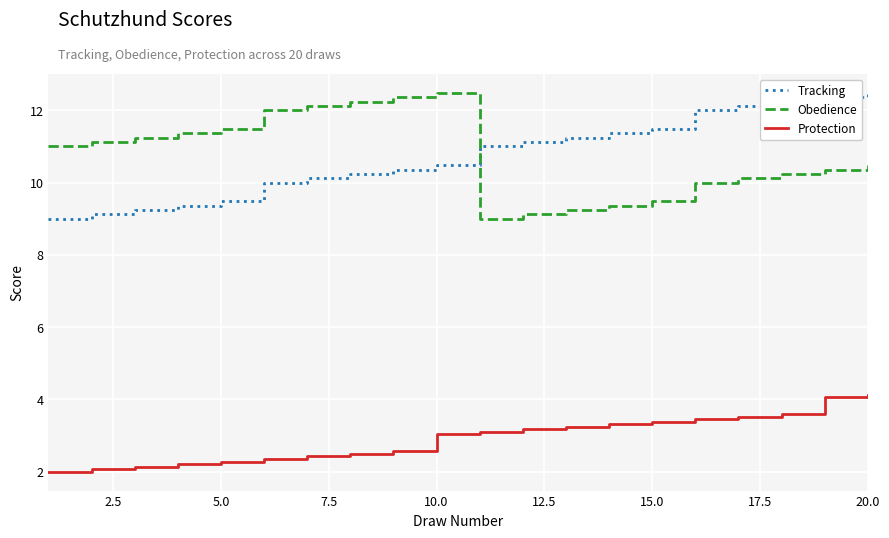

Reading left to right, extract all data points from this chart.

Tracking: 9.0	9.1	9.2	9.4	9.5	10.0	10.1	10.2	10.4	10.5	11.0	11.1	11.2	11.4	11.5	12.0	12.1	12.2	12.4	12.5
Obedience: 11.0	11.1	11.2	11.4	11.5	12.0	12.1	12.2	12.4	12.5	9.0	9.1	9.2	9.4	9.5	10.0	10.1	10.2	10.4	10.5
Protection: 2.0	2.1	2.1	2.2	2.3	2.4	2.4	2.5	2.6	3.0	3.1	3.2	3.2	3.3	3.4	3.5	3.5	3.6	4.1	4.1